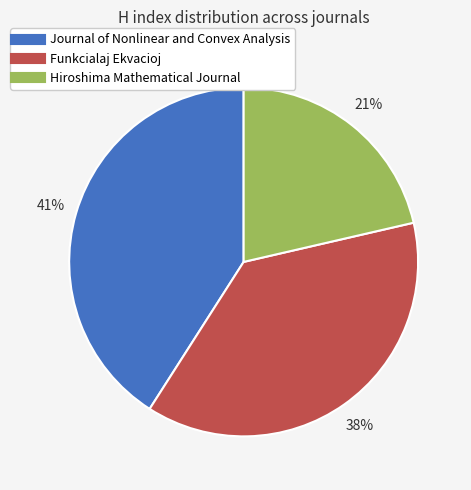

The Journal of Nonlinear and Convex Analysis slice represents 41% of the pie. True or false?

True